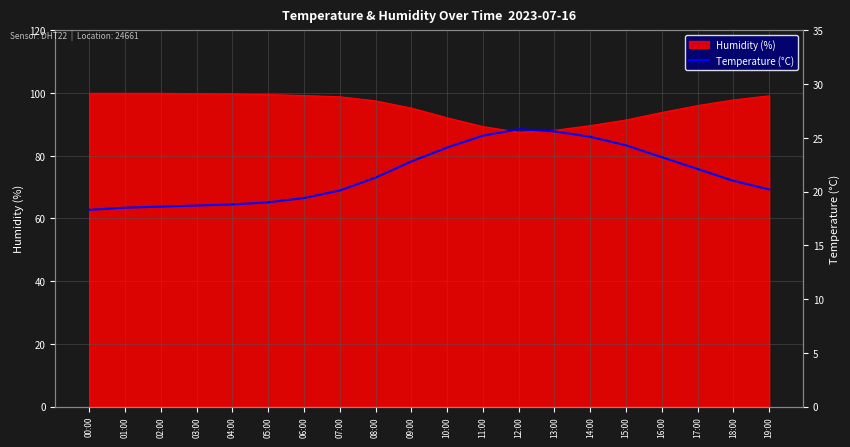

What is the difference between the maximum and second lowest values?

7.3